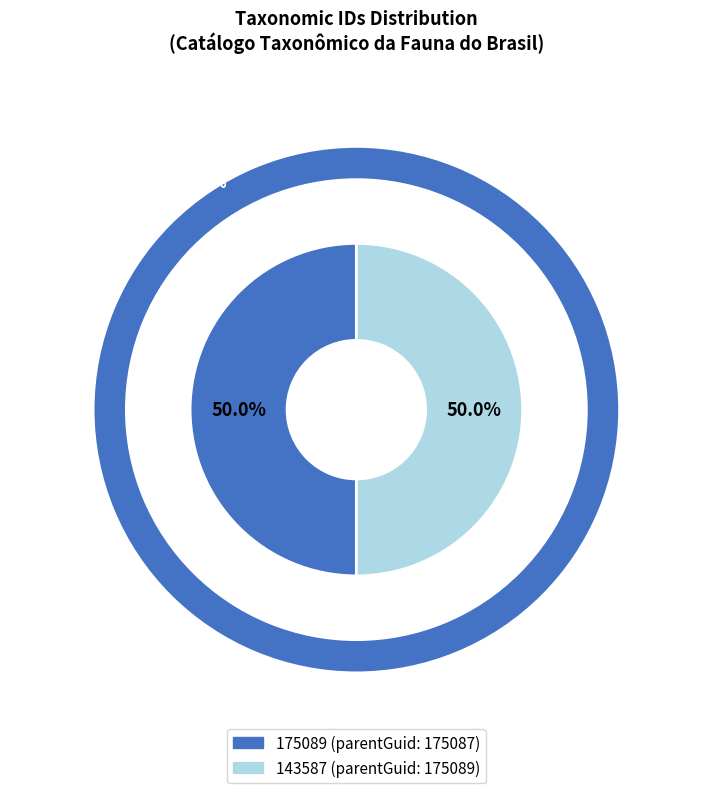

To the nearest percent, what percentage of the pie is 143587?

50%